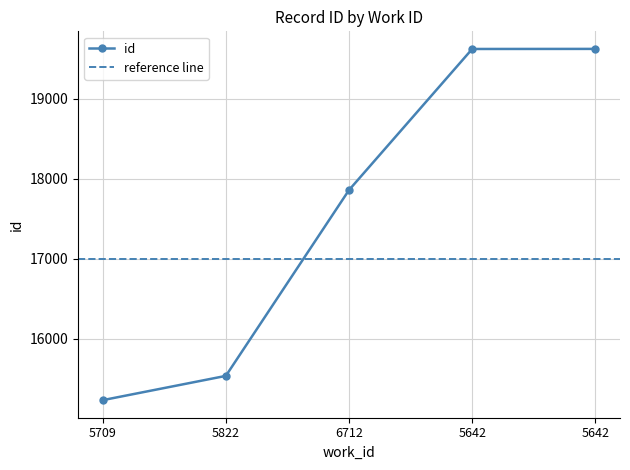

What is the change in value from 5822 to 5642?

+4081